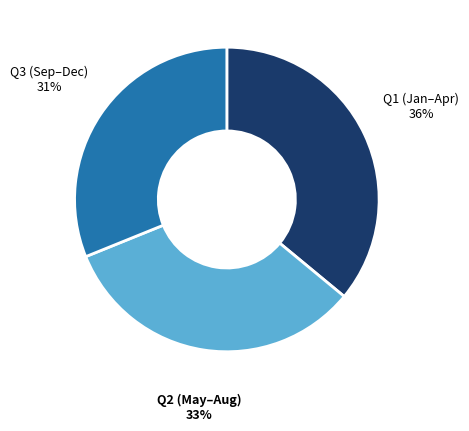

Which has a higher value, Q1 (Jan–Apr) or Q3 (Sep–Dec)?

Q1 (Jan–Apr)